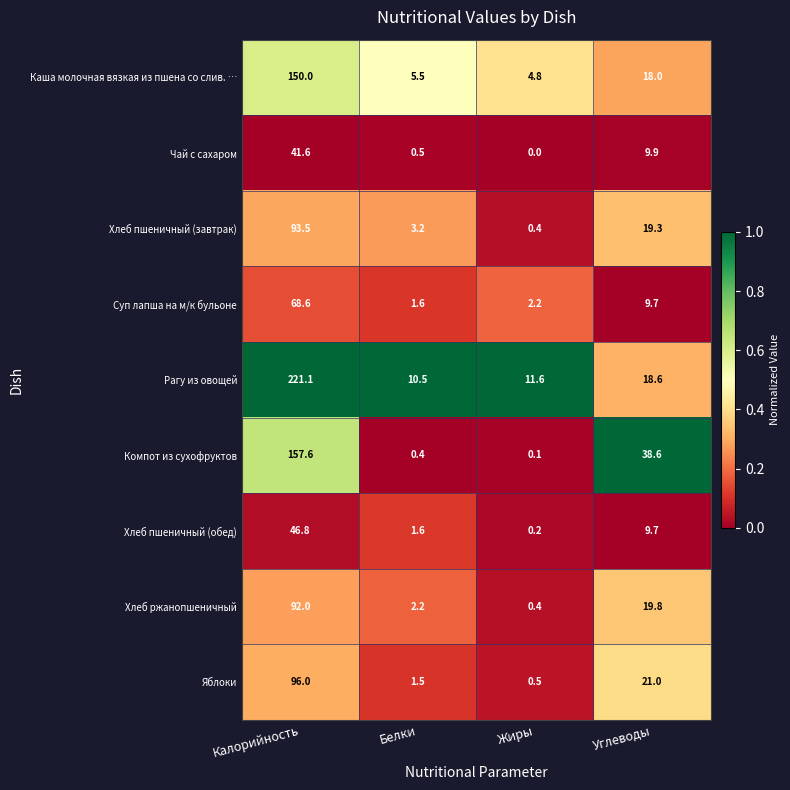

Read the Рагу из овощей value at Белки.

10.5